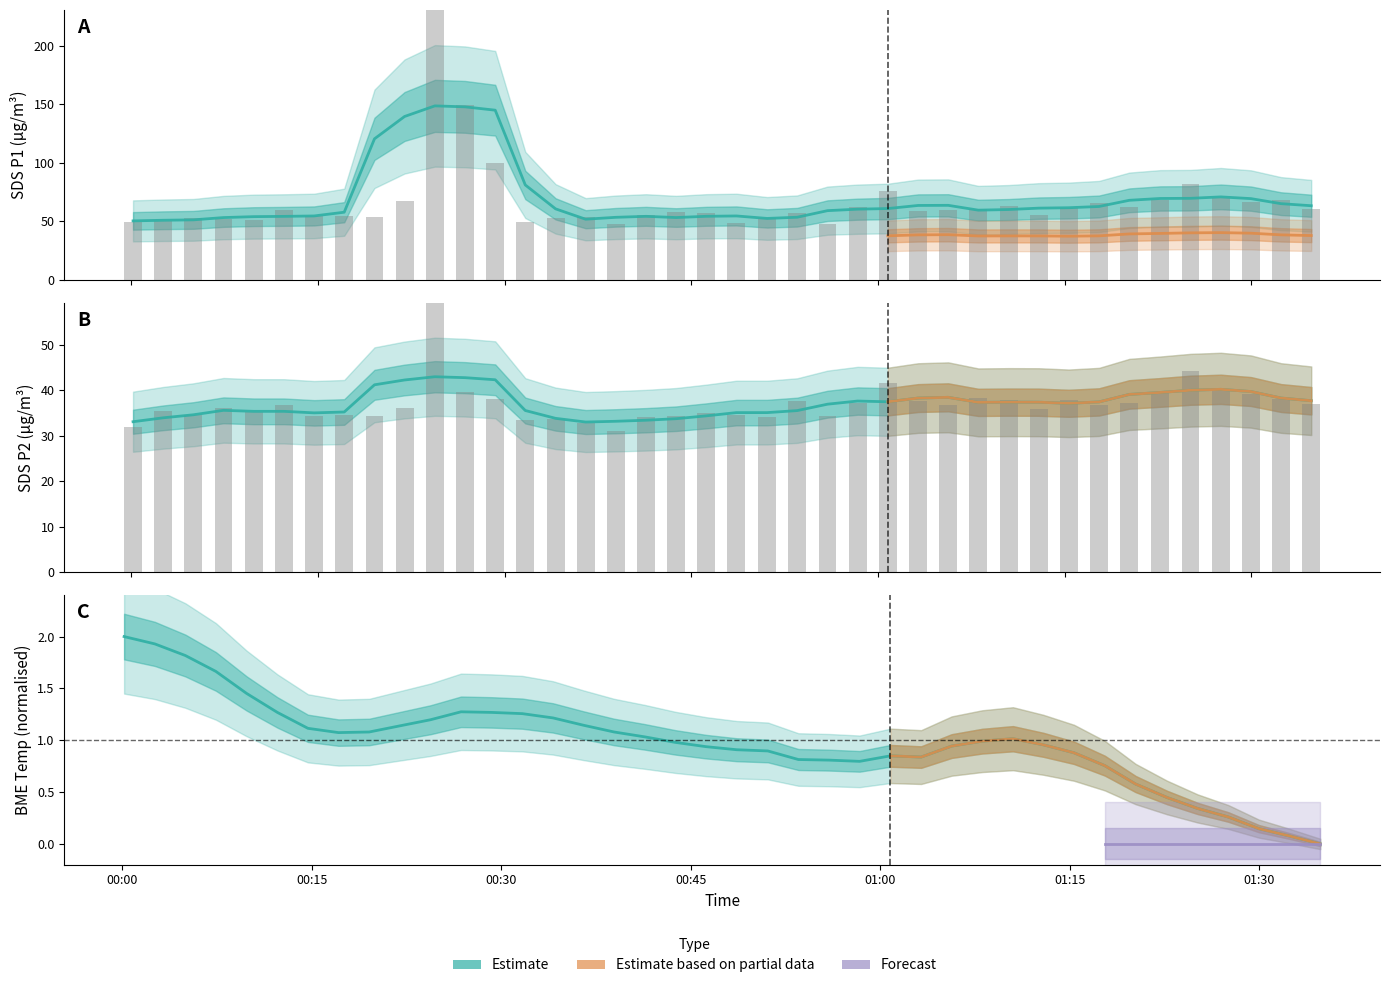

What is the value of the BME280_temperature bar at the 7th from the left?

1.1